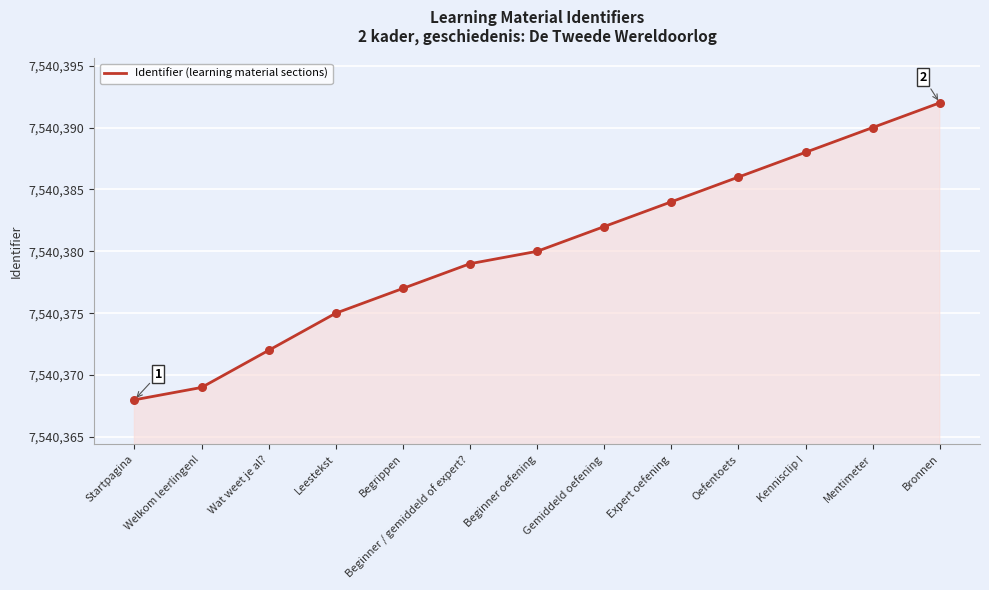

Between Beginner / gemiddeld of expert? and Welkom leerlingen!, which is larger?

Beginner / gemiddeld of expert?